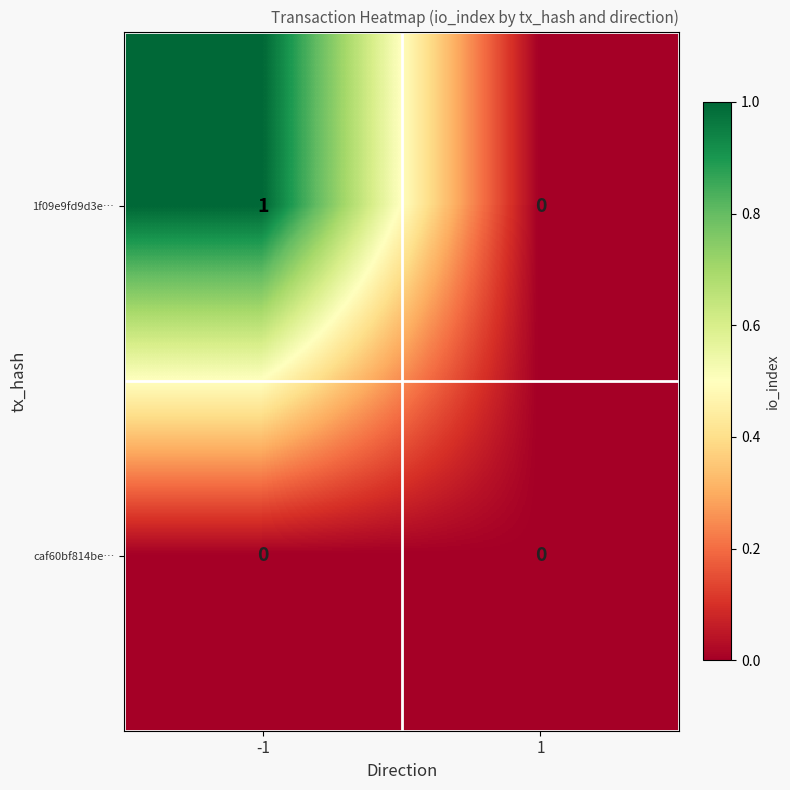

Count the number of data series in this chart.

2